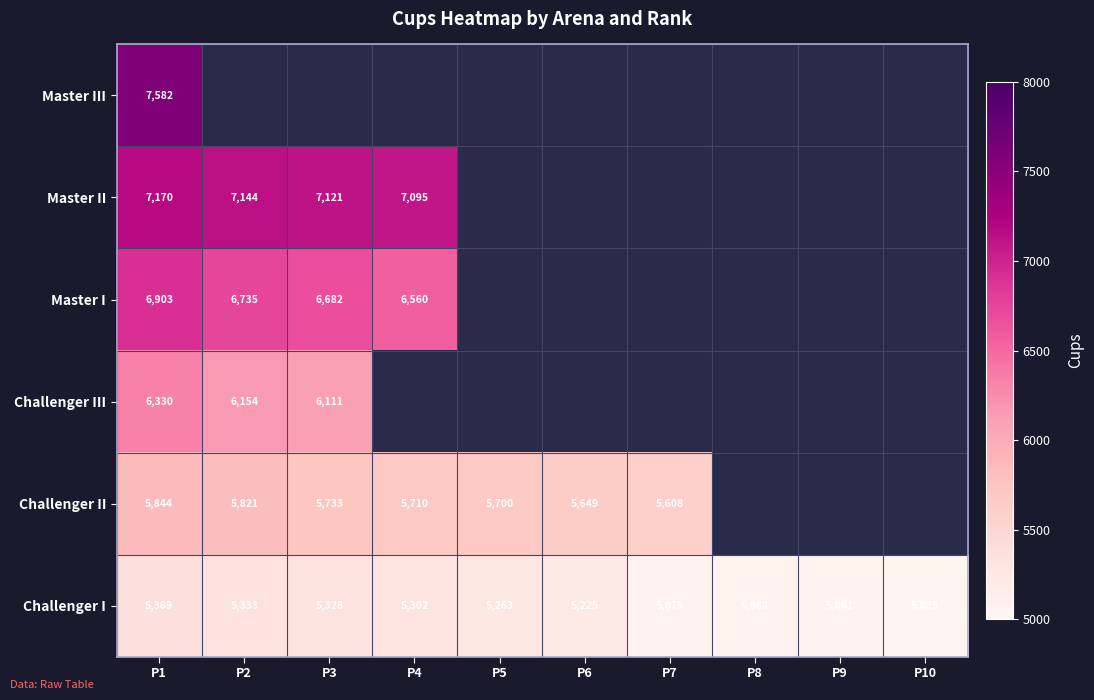

At how many categories does at least one series exceed 5787?

4